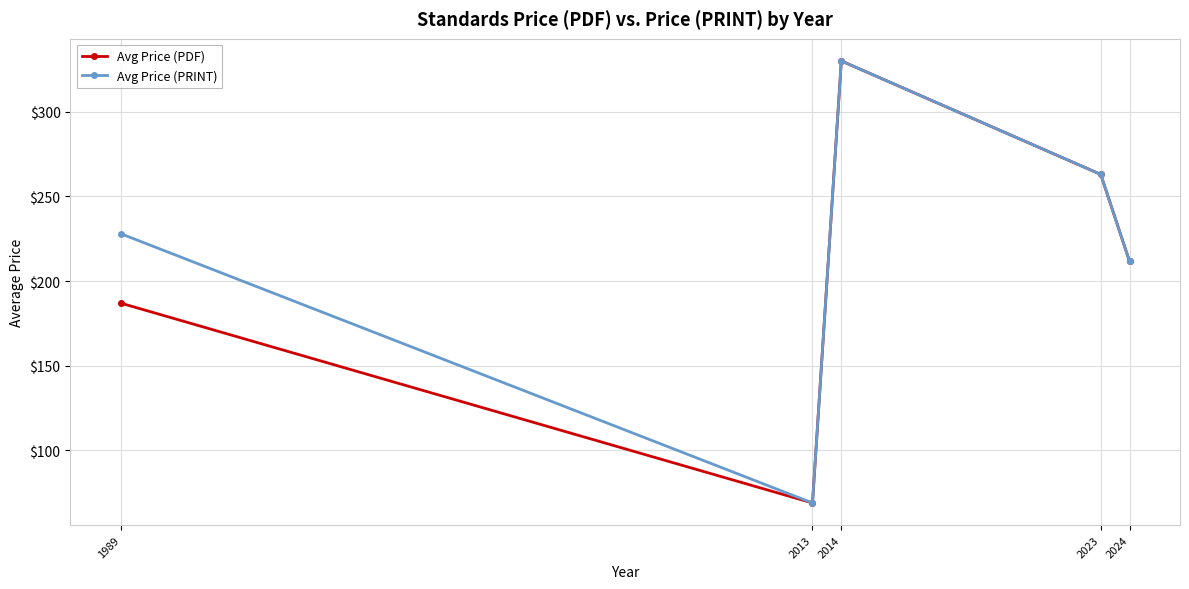

What is the value of the Avg Price (PDF) point at the 2nd from the left?

69.0